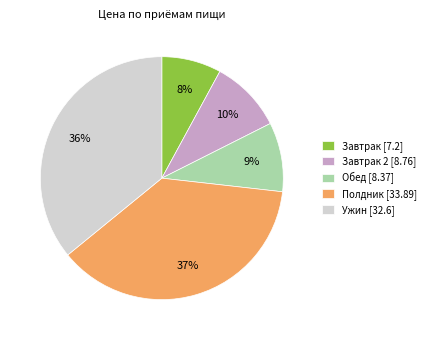

Is there any slice that represents more than half of the pie?

No